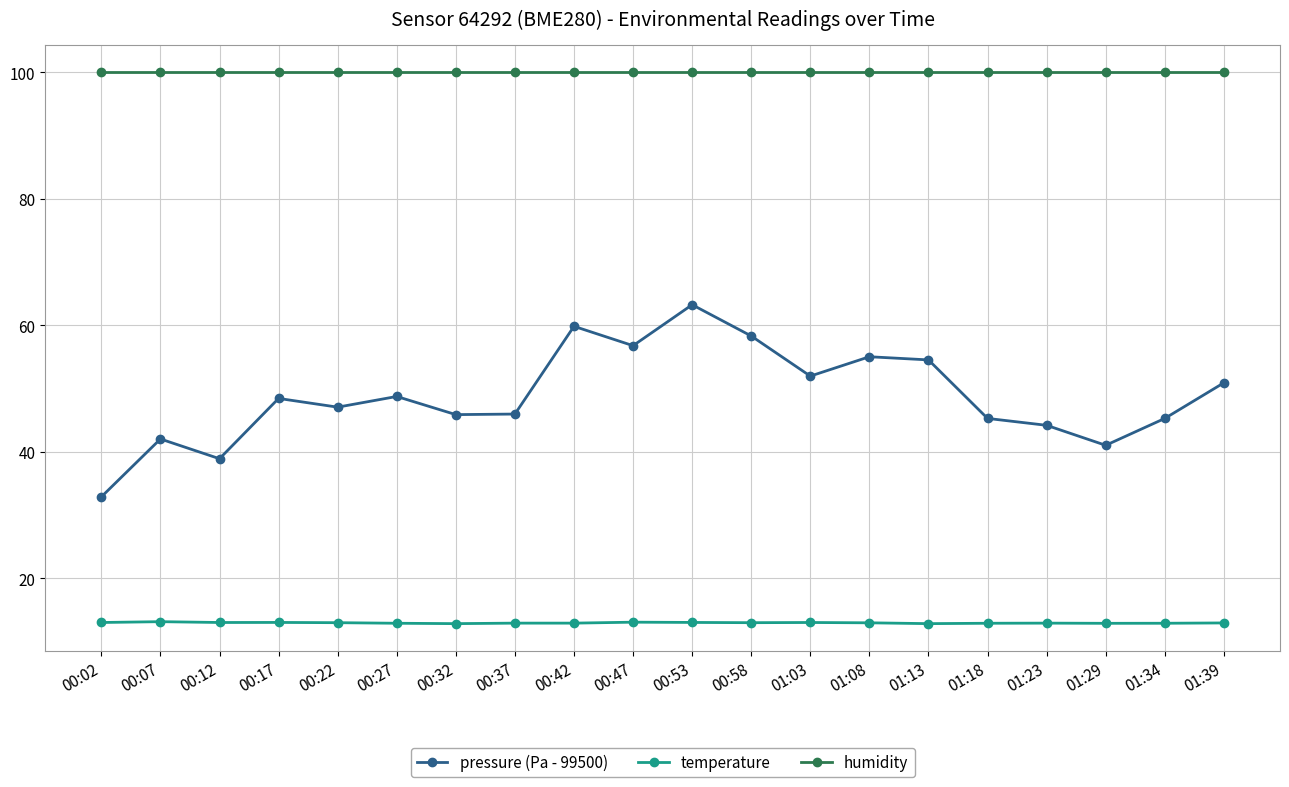

Is it true that temperature equals 22.9 at 01:29?

False